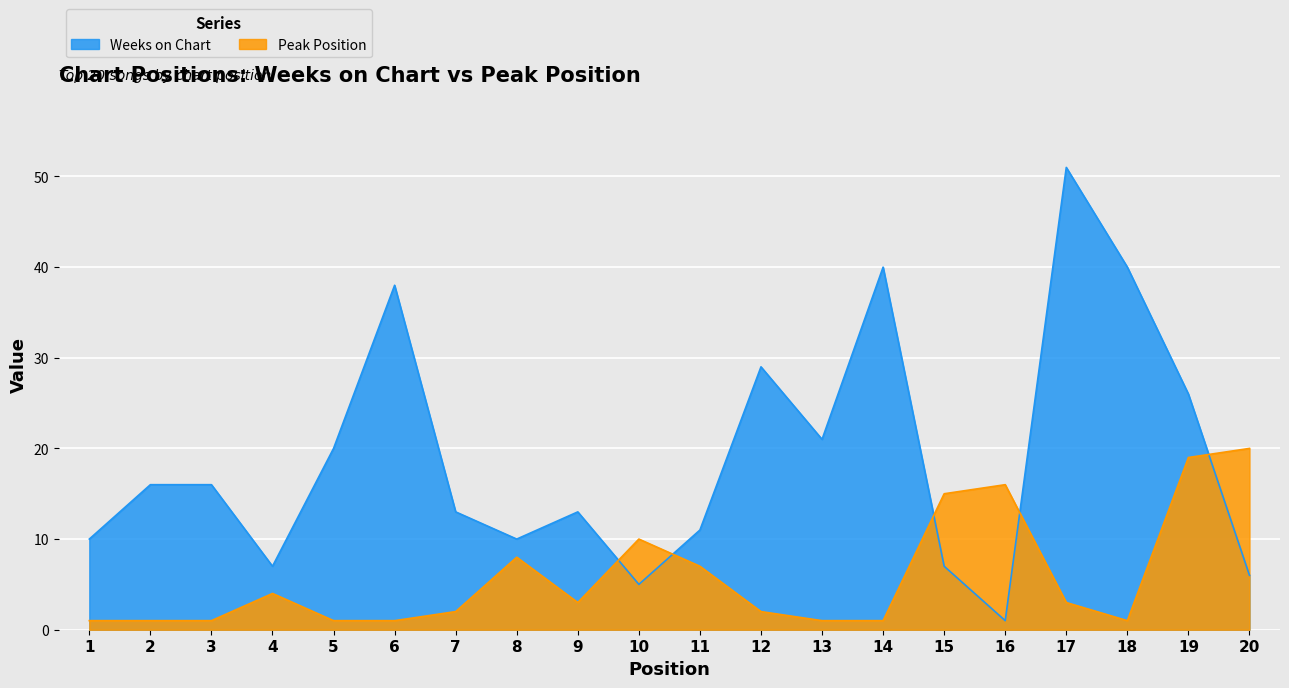

At which category is the sum across all series the highest?

17